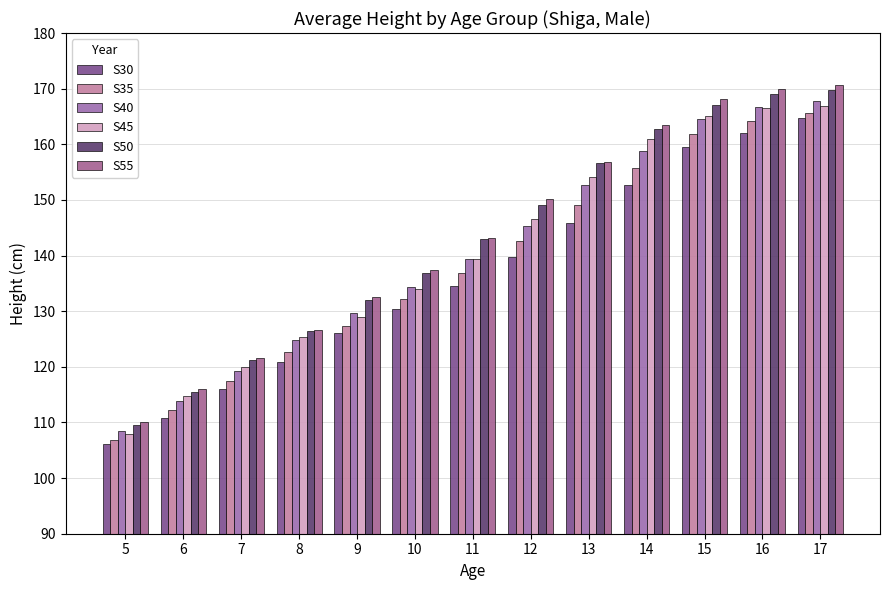

At 17, list the series in order from largest to smallest.

S55, S50, S40, S45, S35, S30